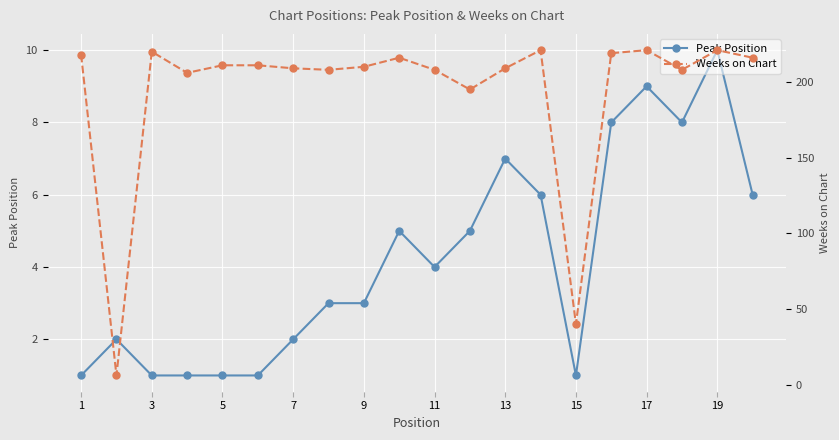

Count the number of categories in the chart.

20